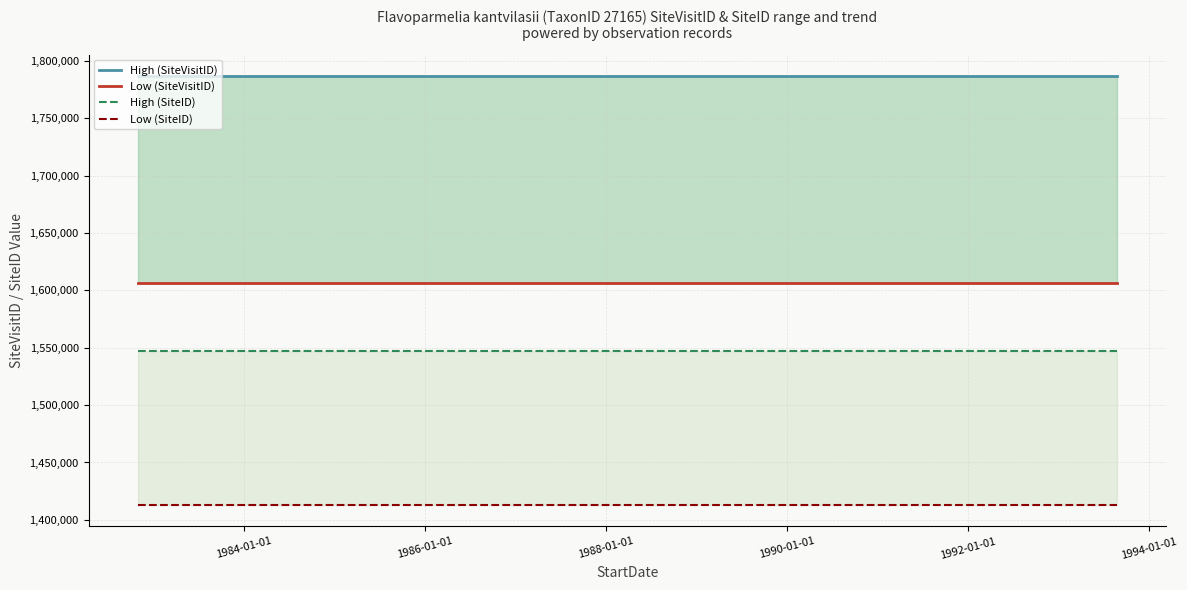

What is the sum of all Low (SiteID) values?

4239249